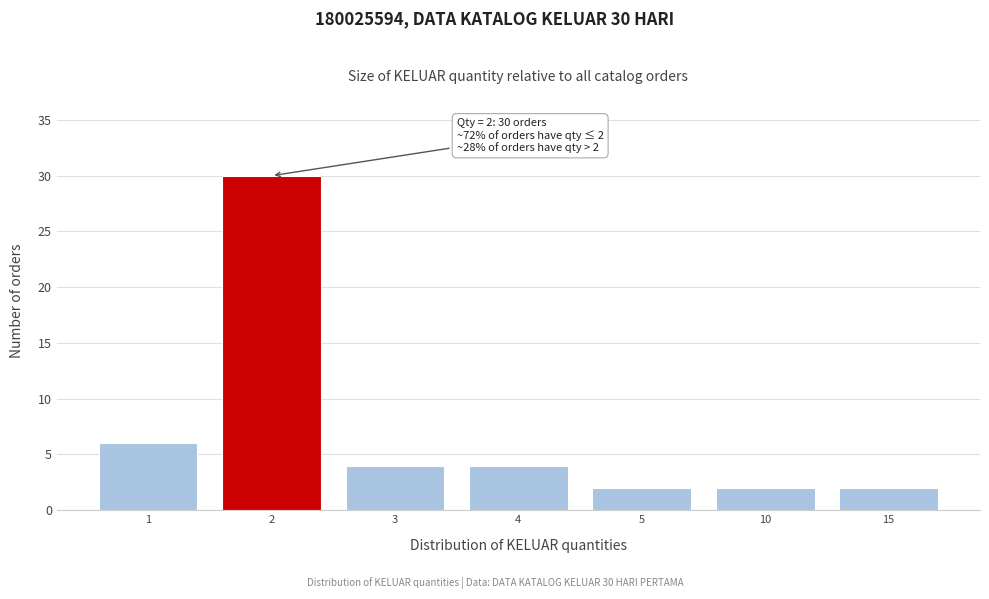

Reading right to left, transcribe all the data shown in this chart.

2	2	2	4	4	30	6